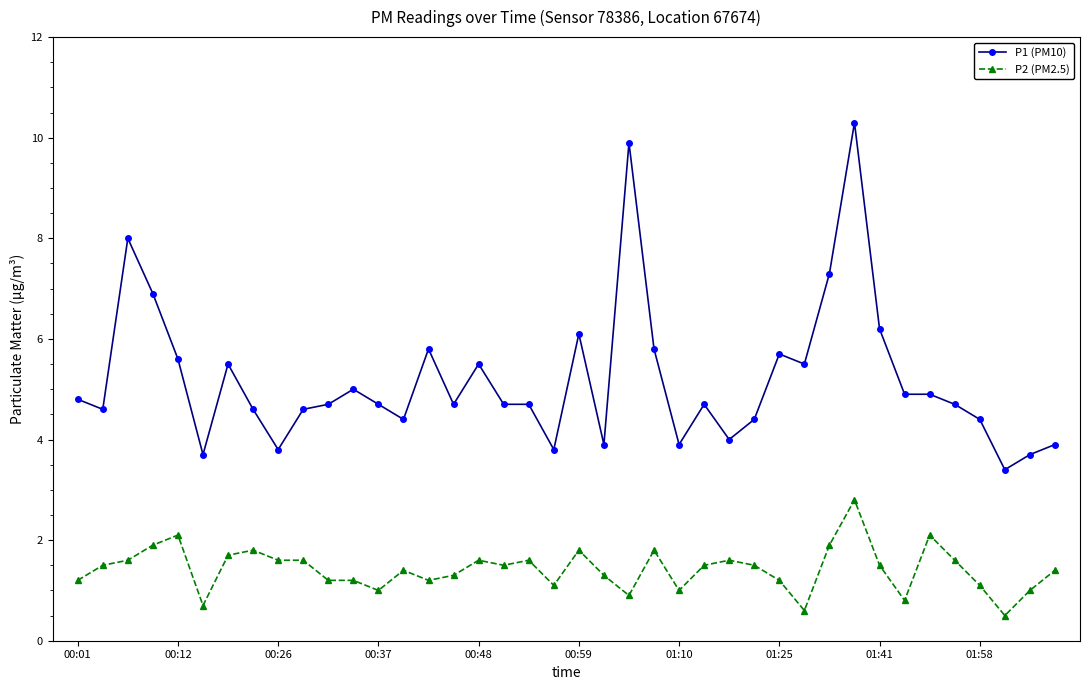

What is the value of the P2 (PM2.5) point at the 40th from the left?

1.4